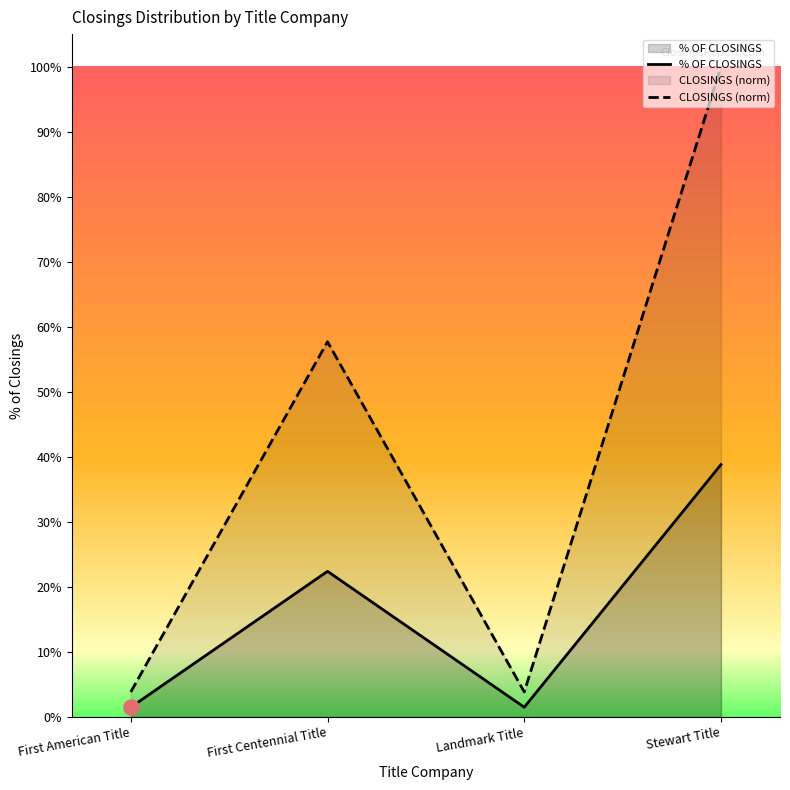

At how many categories does at least one series exceed 0?

4